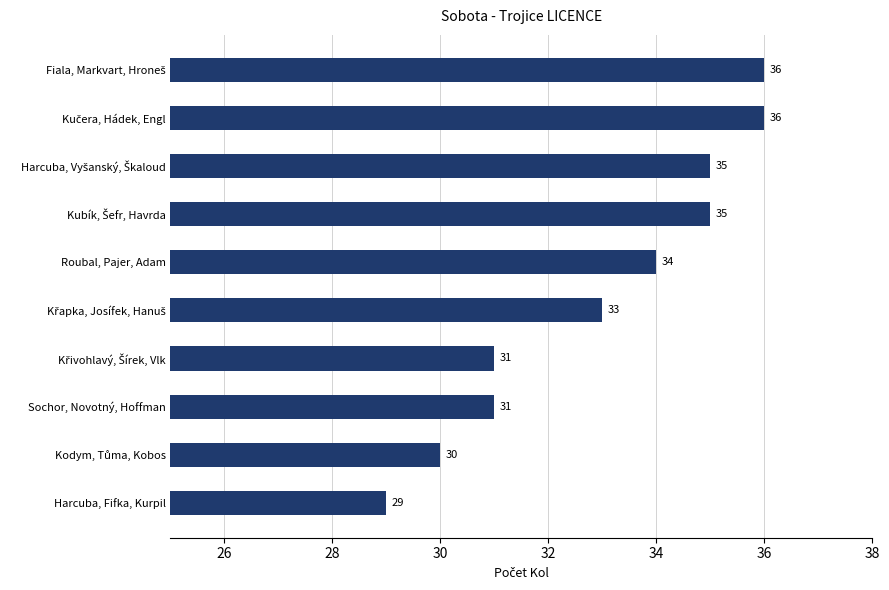

What is the label of the 3rd bar from the bottom?

Sochor, Novotný, Hoffman